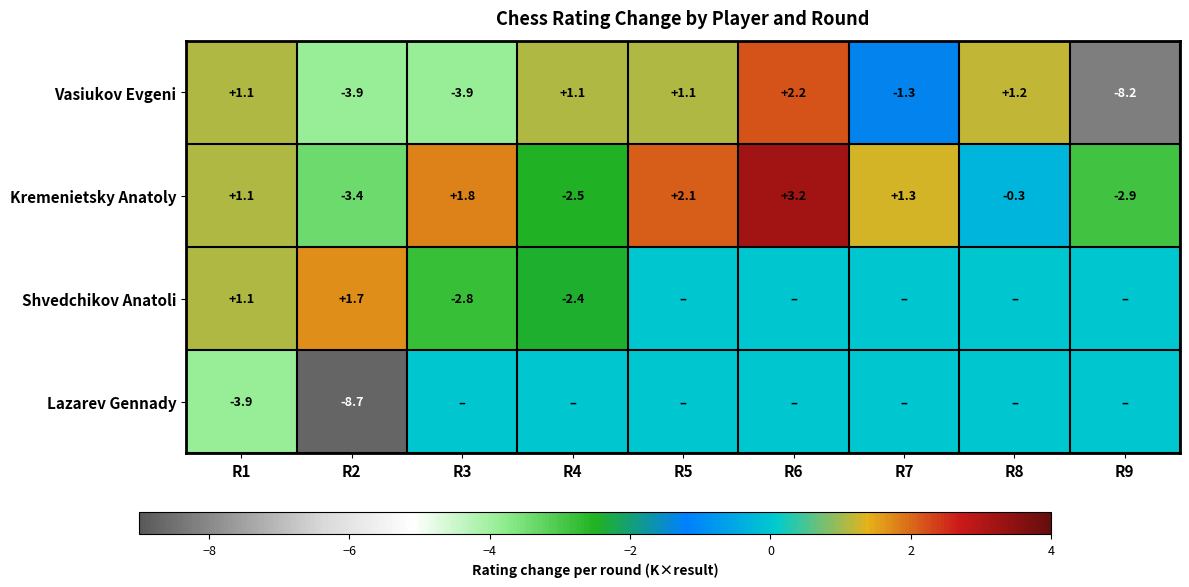

True or false: Vasiukov Evgeni has a value of -1.3 at R7.

True